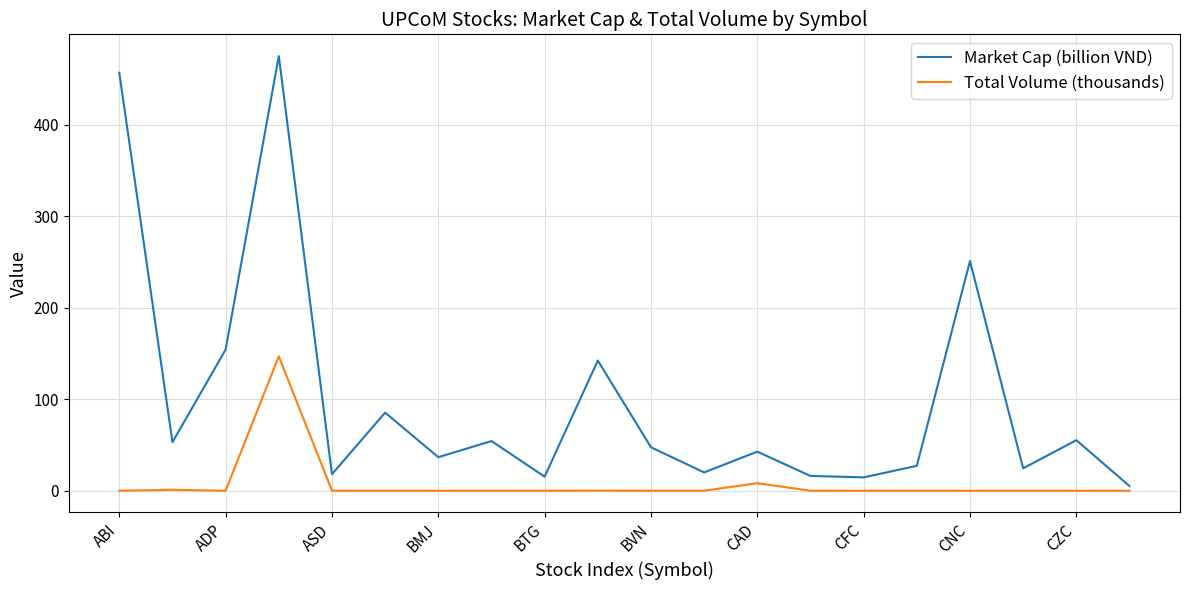

What is the greatest value displayed?

475.1